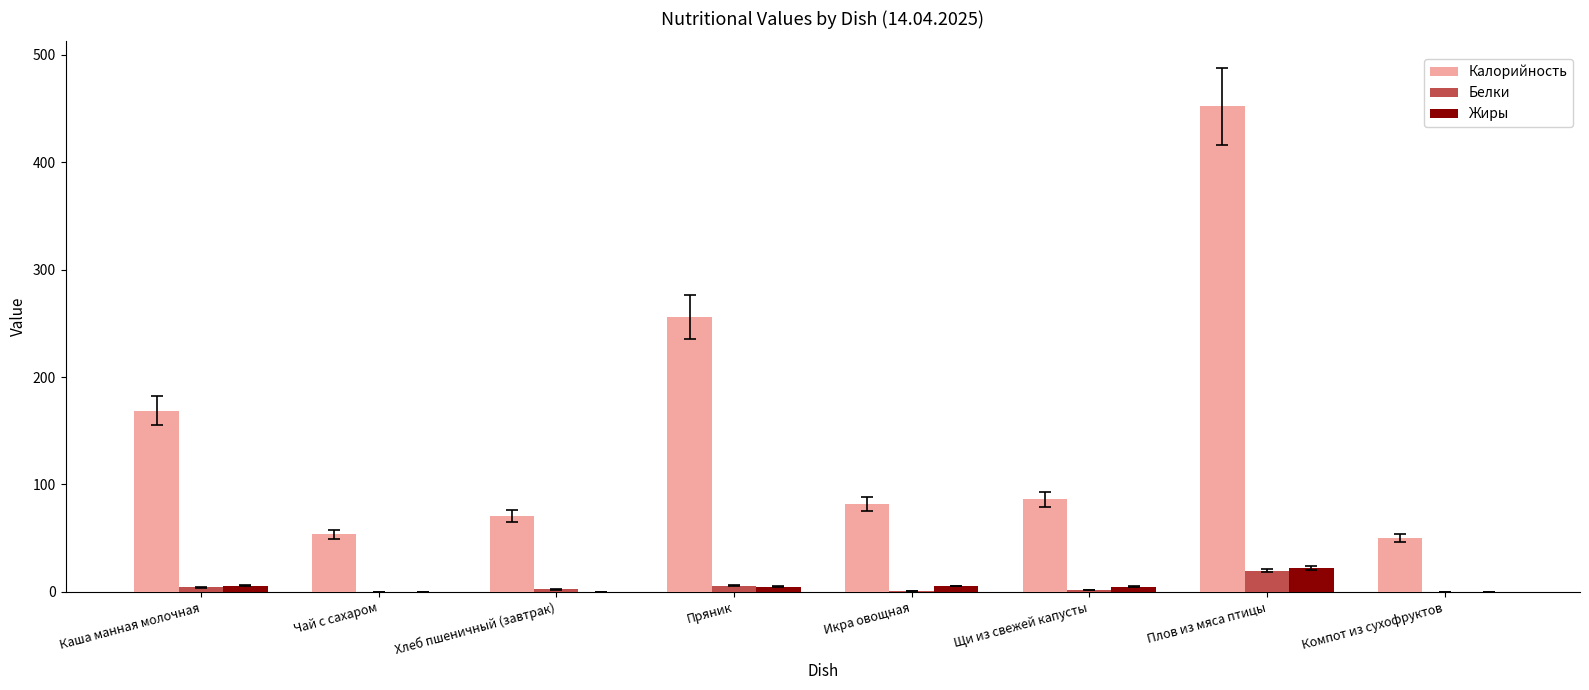

Which series has the largest range (max minus min)?

Калорийность